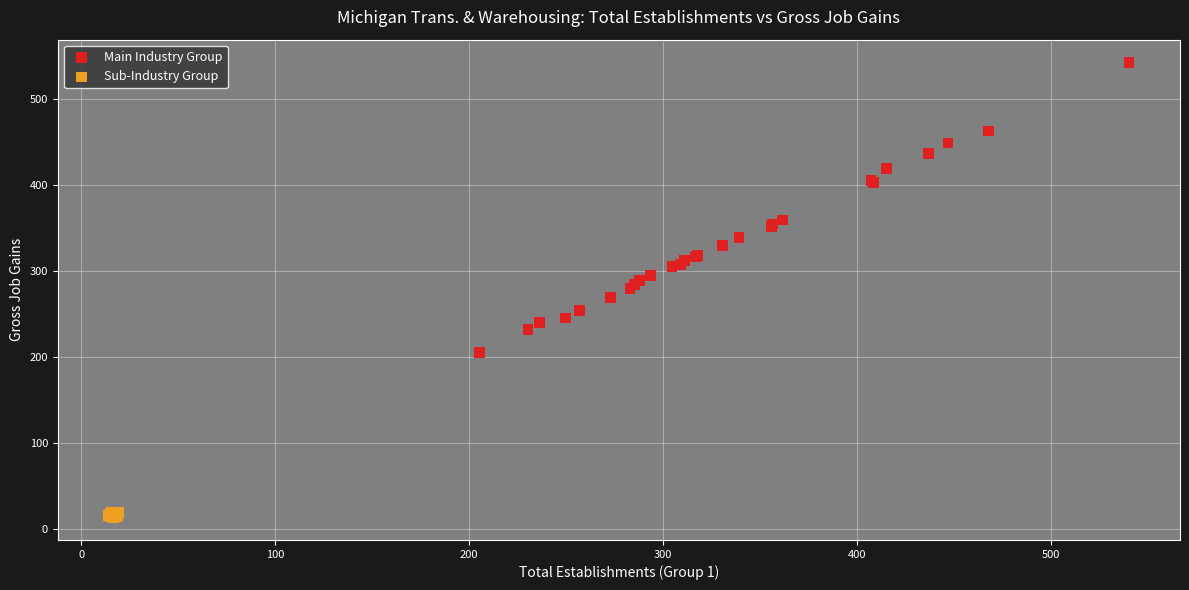

Which series reaches the minimum Y coordinate?

Sub-Industry Group